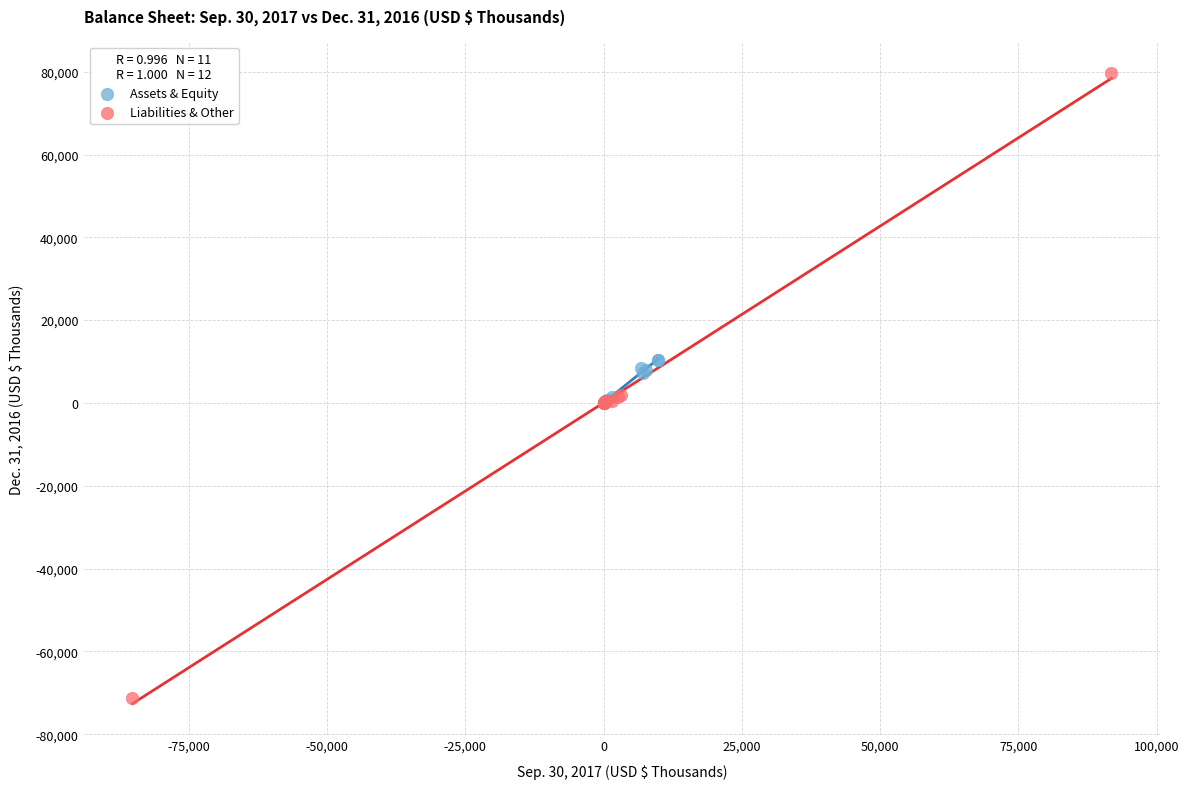

Which series has the largest Y range (max minus min)?

Liabilities & Other